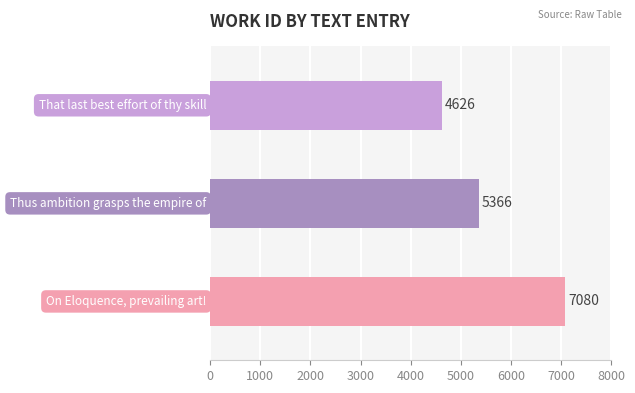

What is the ratio of the value at On Eloquence, prevailing art! to the value at That last best effort of thy skill?

1.5